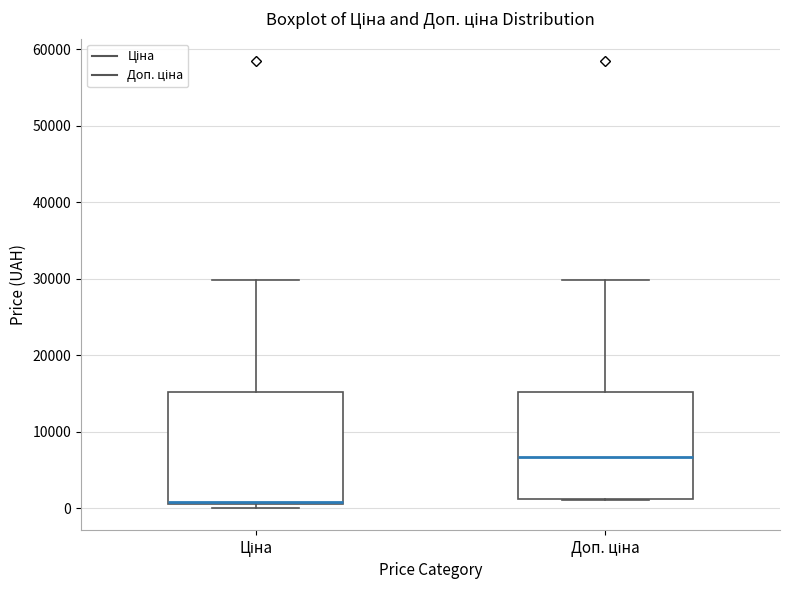

Where does the median line of the box for Доп. ціна sit on the y-axis? The values are not printed on the chart, so give them approximately, as read against the axis.

7000